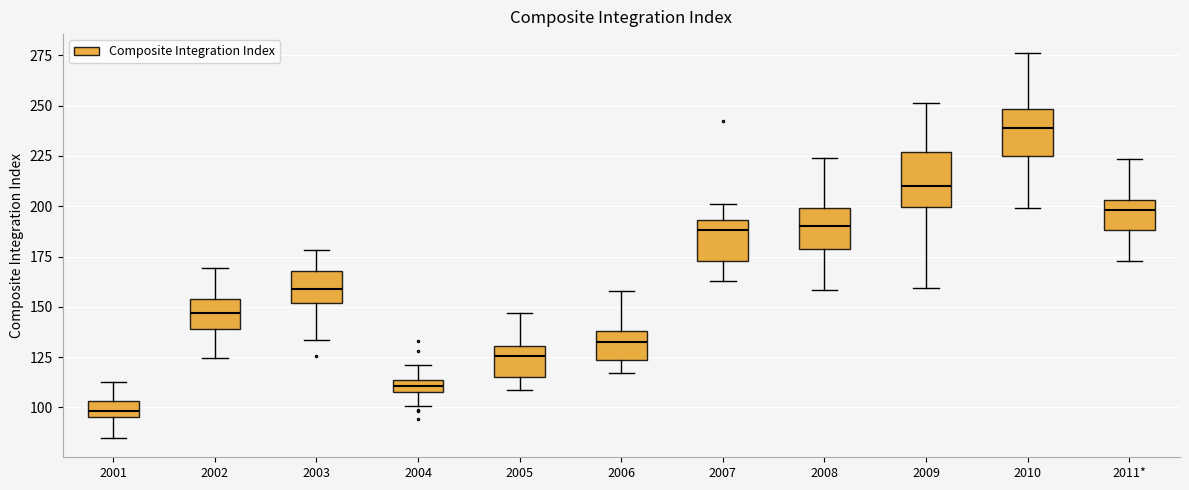

Where is the lower edge of the box for 2006 on the y-axis? The values are not printed on the chart, so give them approximately, as read against the axis.

125